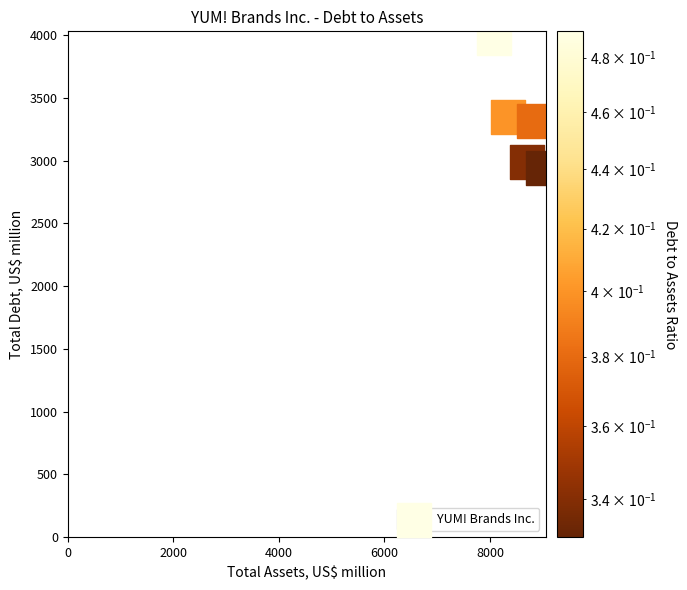

What is the range of Y values (max minus min)?

1035